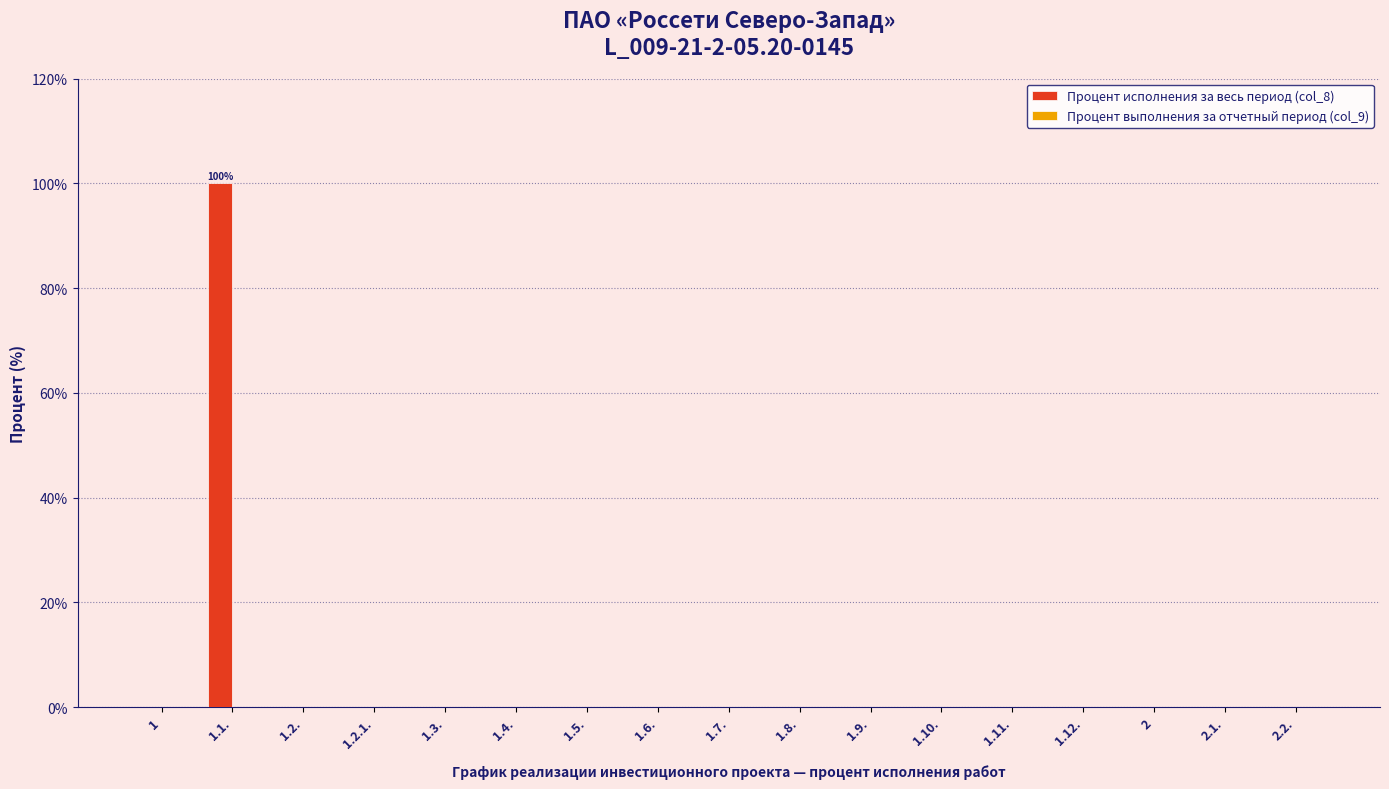

The value at 1.10. is 0. True or false?

True